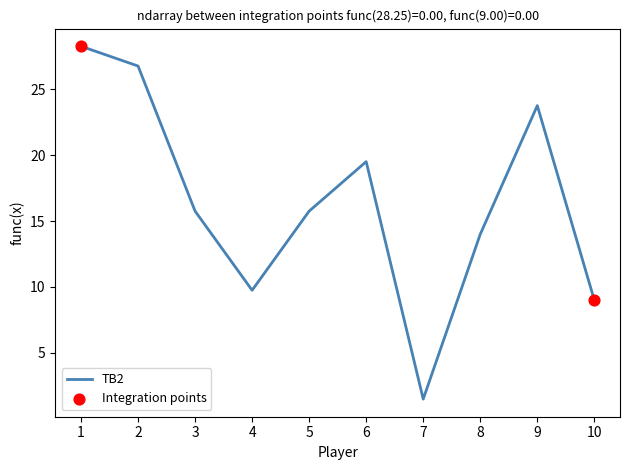

Between 5 and 4, which is larger?

5